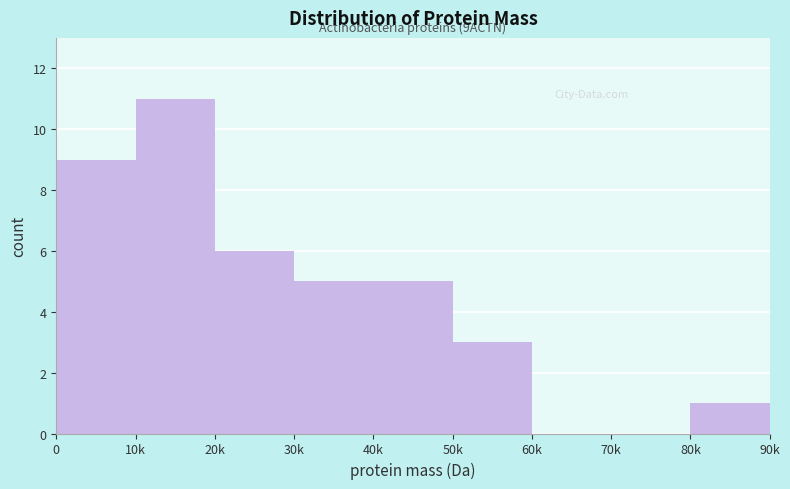

Reading left to right, transcribe all the data shown in this chart.

0=9	10k=11	20k=6	30k=5	40k=5	50k=3	60k=0	70k=0	80k=1